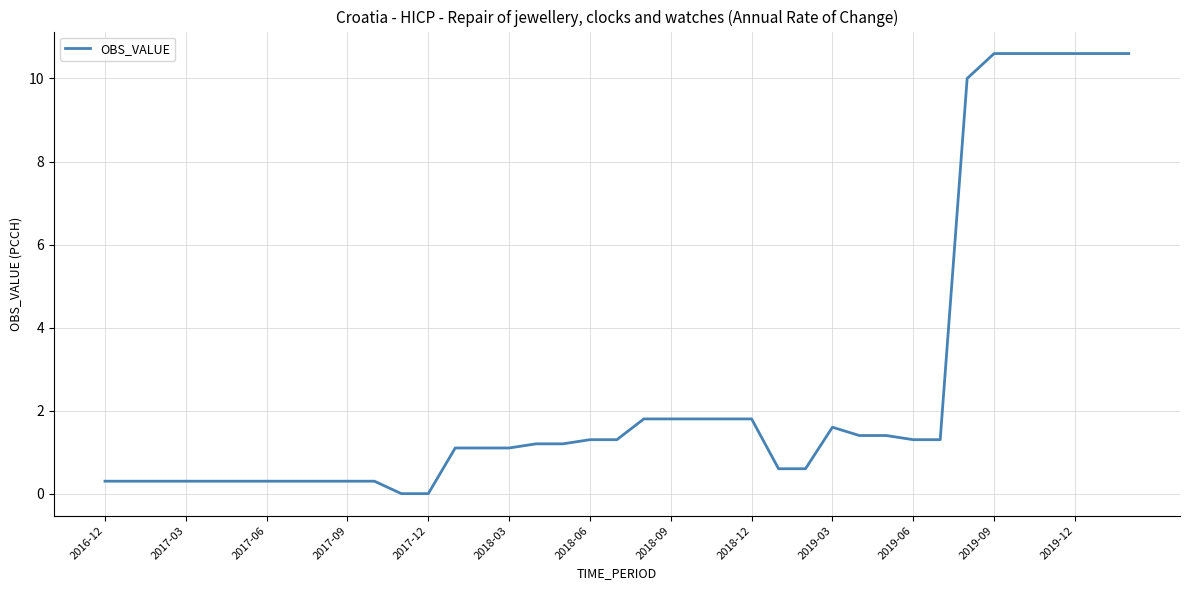

Reading left to right, transcribe all the data shown in this chart.

0.3	0.3	0.3	0.3	0.3	0.3	0.3	0.3	0.3	0.3	0.3	0.0	0.0	1.1	1.1	1.1	1.2	1.2	1.3	1.3	1.8	1.8	1.8	1.8	1.8	0.6	0.6	1.6	1.4	1.4	1.3	1.3	10.0	10.6	10.6	10.6	10.6	10.6	10.6